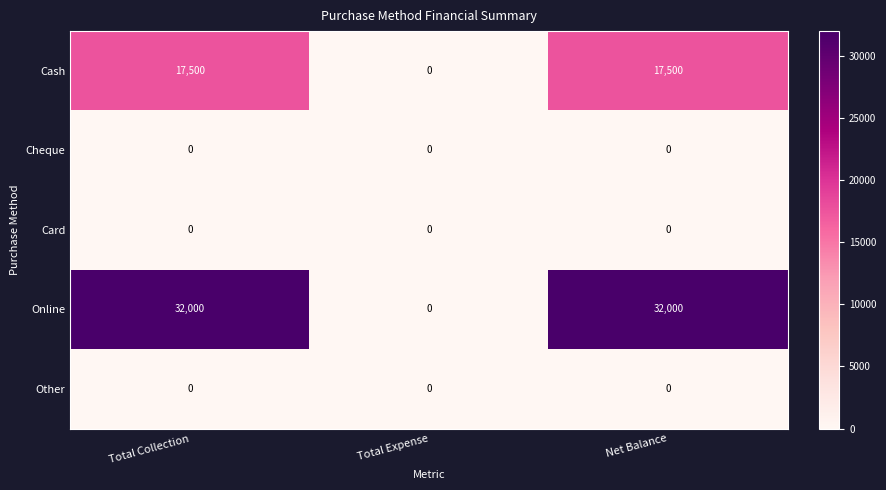

How many data points in Online are less than 32000?

1